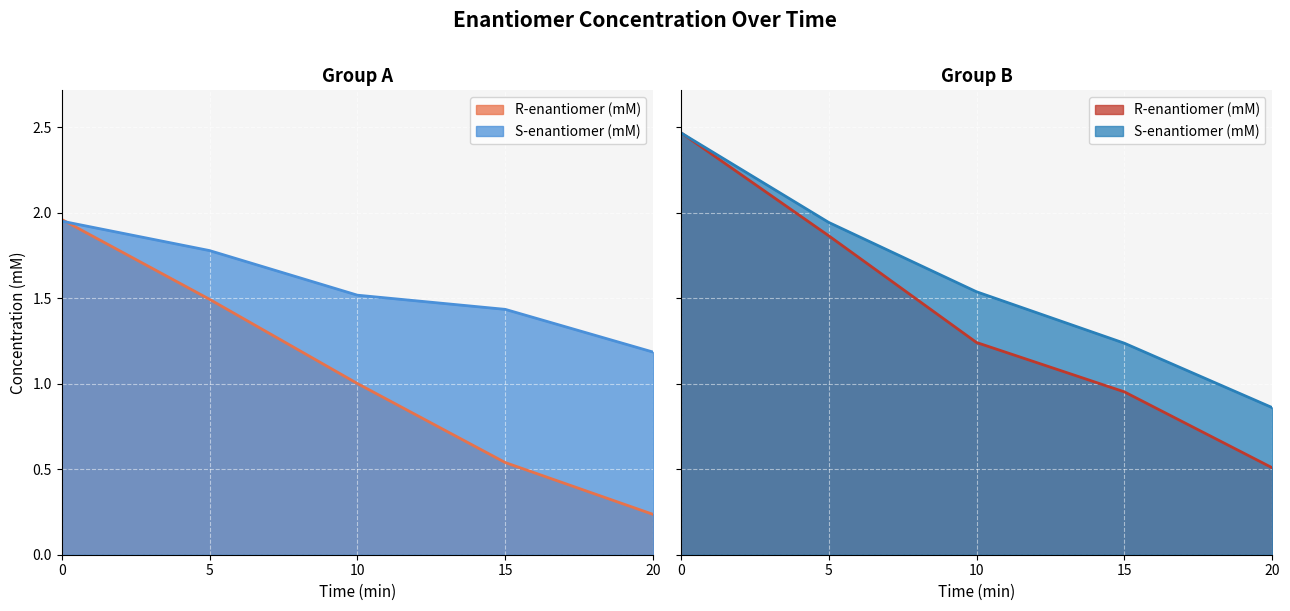

Is it true that R-enantiomer (mM) equals 0.5 at 20?

True